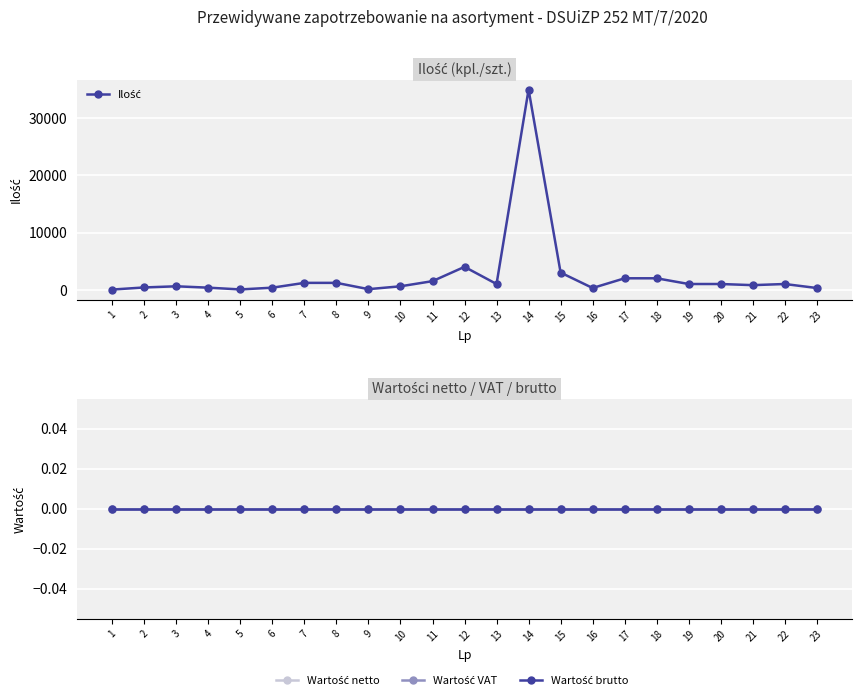

What are all the series names shown in the legend?

Ilość, Wartość netto, Wartość VAT, Wartość brutto